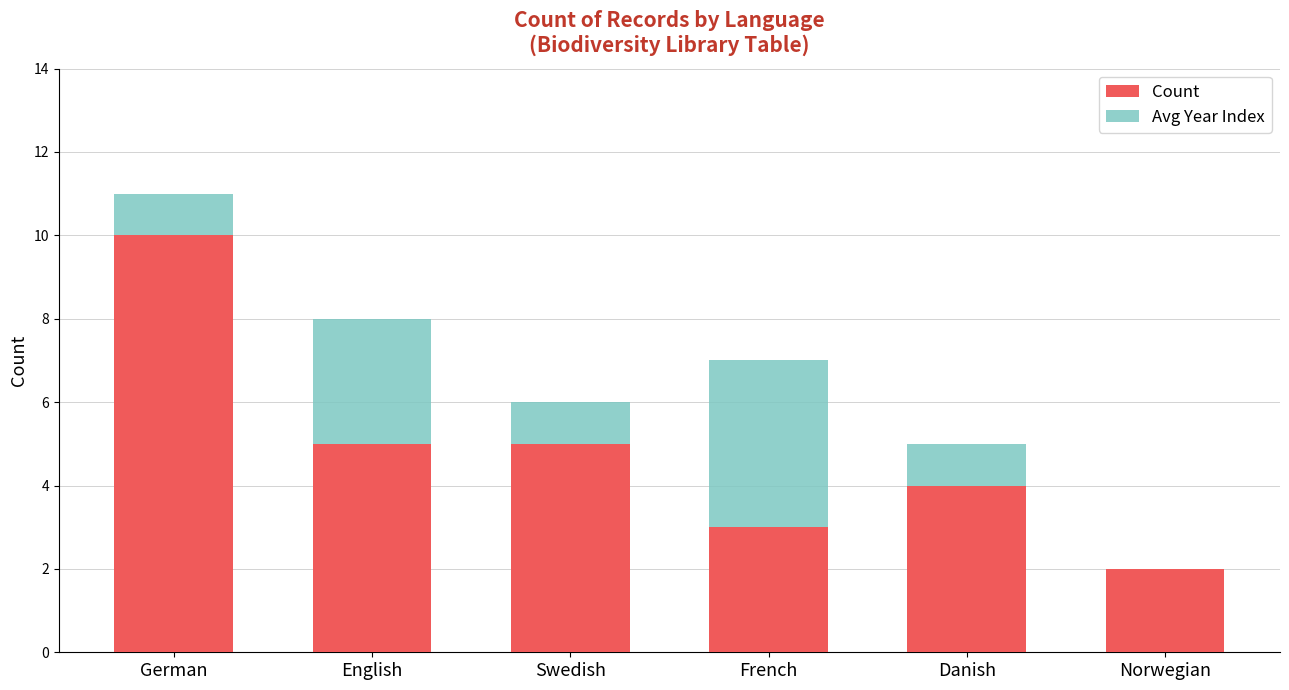

The Count series shows 3 at English. True or false?

False